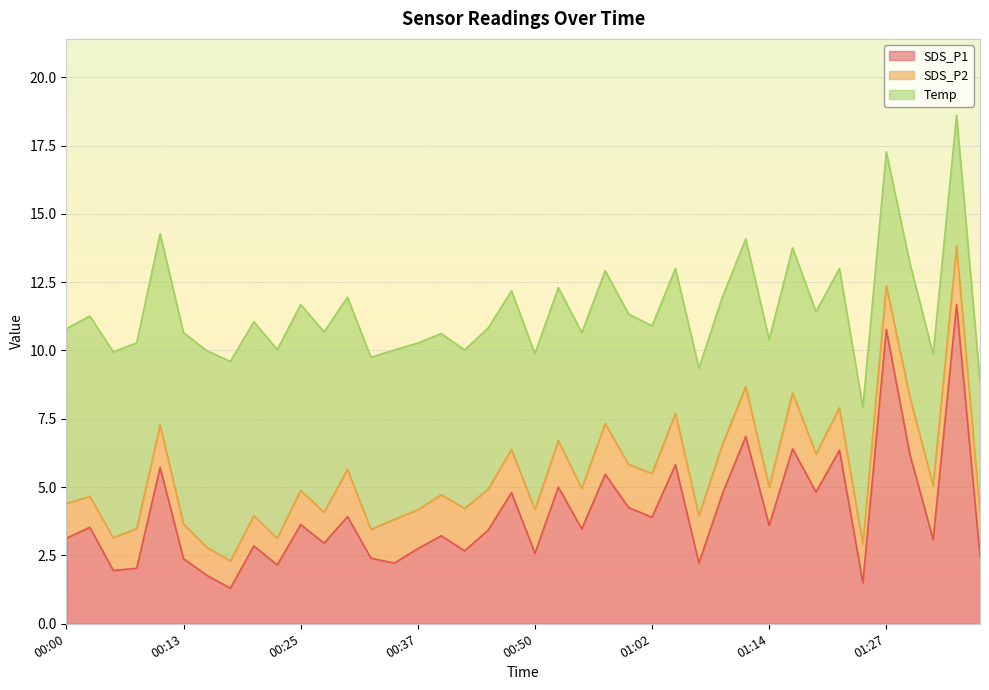

Reading right to left, transcribe all the data shown in this chart.

SDS_P1: 2.5	11.7	3.1	6.2	10.8	1.5	6.3	4.8	6.4	3.6	6.8	4.8	2.2	5.8	3.9	4.2	5.5	3.5	5.0	2.6	4.8	3.4	2.7	3.2	2.8	2.2	2.4	3.9	3.0	3.6	2.1	2.9	1.3	1.8	2.4	5.7	2.0	1.9	3.5	3.1
SDS_P2: 1.6	2.1	2.0	2.1	1.6	1.4	1.6	1.4	2.0	1.4	1.8	1.8	1.7	1.9	1.6	1.6	1.9	1.5	1.7	1.6	1.6	1.5	1.6	1.5	1.4	1.6	1.1	1.7	1.1	1.2	1.0	1.1	1.0	1.0	1.3	1.6	1.4	1.2	1.1	1.3
Temp: 4.8	4.8	4.8	4.9	4.9	5.0	5.1	5.2	5.3	5.4	5.4	5.4	5.4	5.3	5.4	5.5	5.6	5.7	5.6	5.7	5.8	5.9	5.8	5.9	6.1	6.2	6.3	6.3	6.6	6.8	6.9	7.1	7.3	7.2	7.0	7.0	6.8	6.8	6.6	6.4